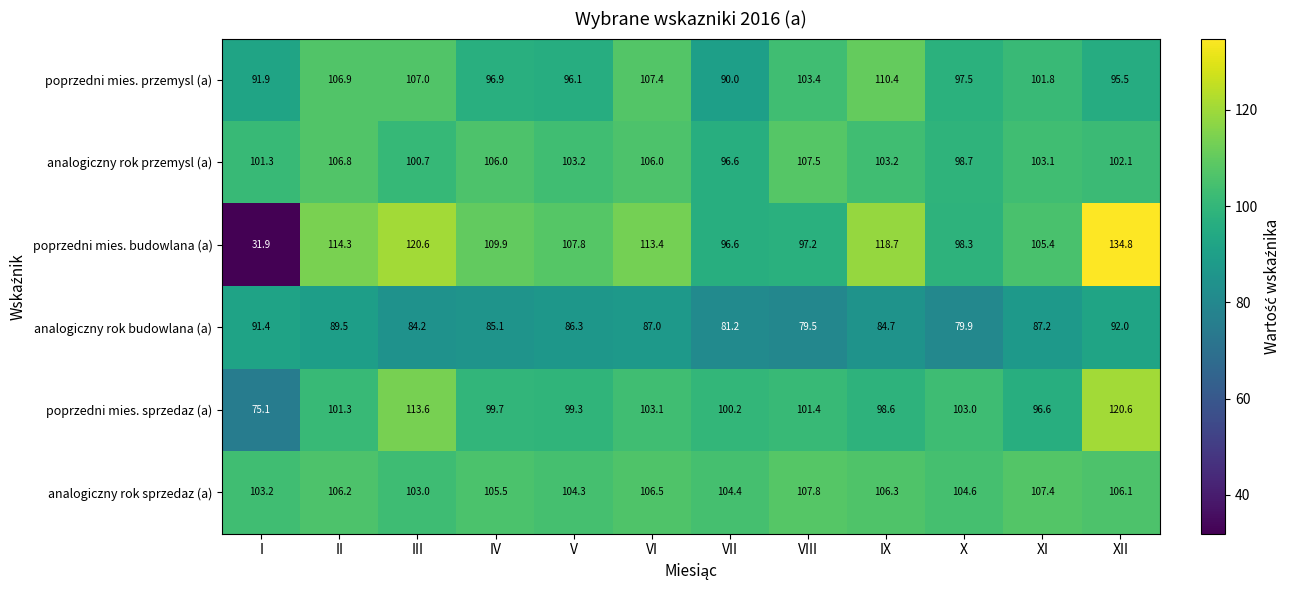

What is the spread (max minus min) of values at III?

36.4